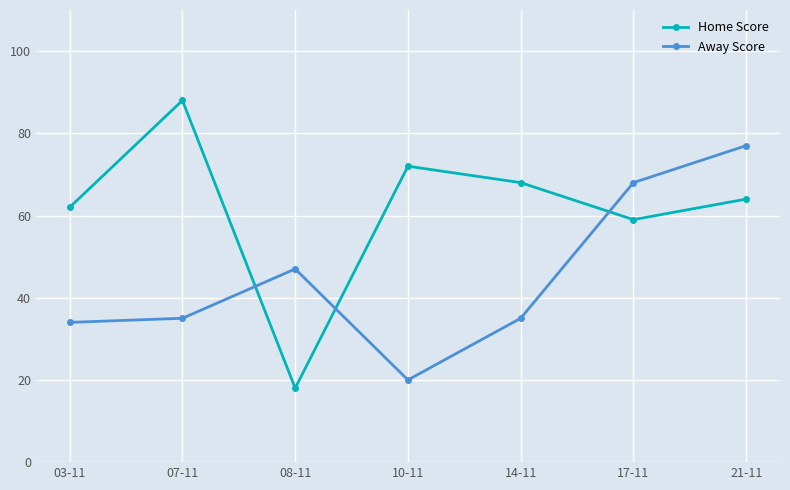

After their last crossing, which series has the higher values: Home Score or Away Score?

Away Score